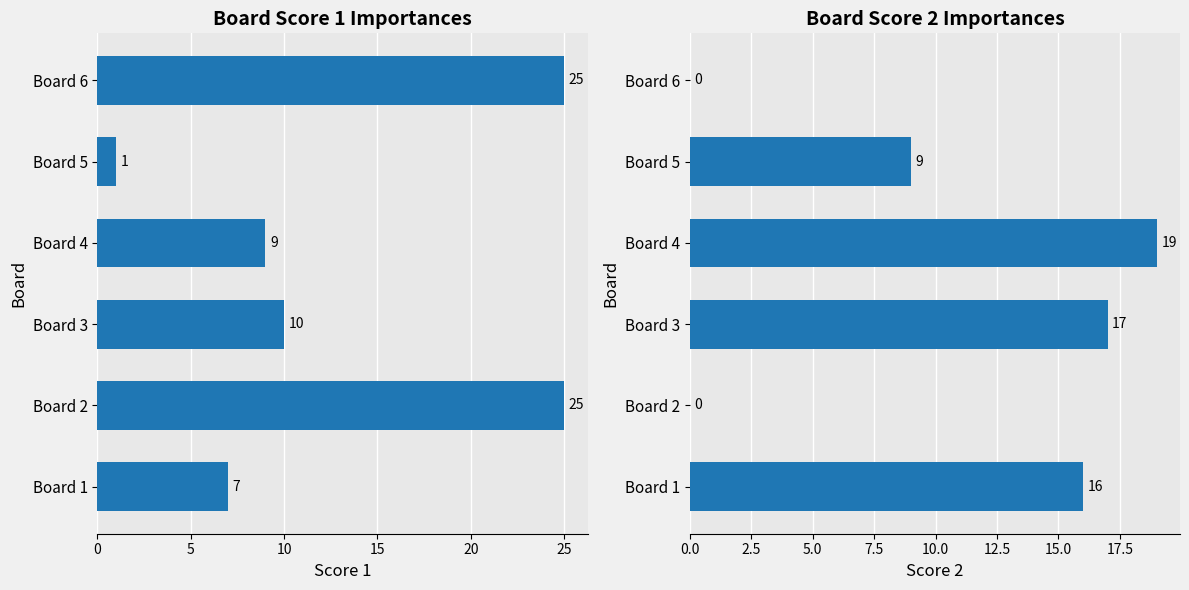

Reading left to right, extract all data points from this chart.

Score 1: 7	25	10	9	1	25
Score 2: 16	0	17	19	9	0